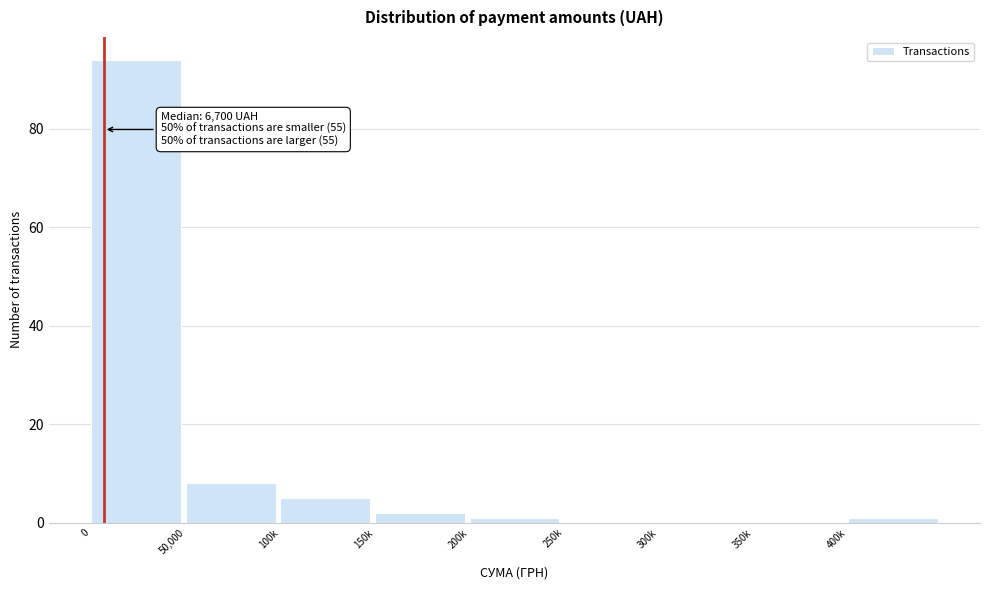

Reading left to right, extract all data points from this chart.

0=94	50,000=8	100k=5	150k=2	200k=1	250k=0	300k=0	350k=0	400k=1